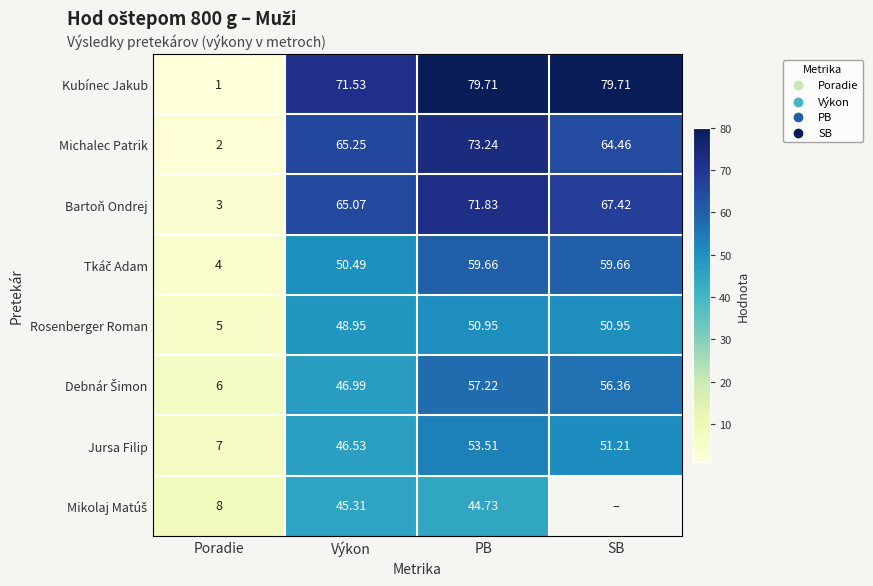

List the labels in order of Bartoň Ondrej value, smallest first.

Poradie, Výkon, SB, PB